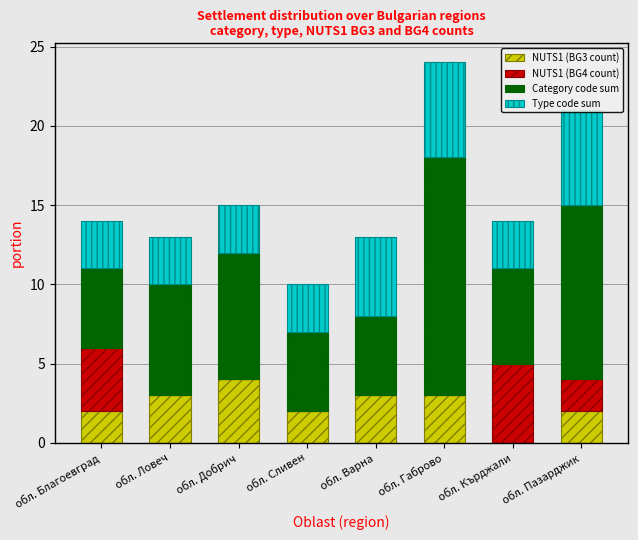

List the series in order of their peak value, highest first.

Category code sum, Type code sum, NUTS1 (BG4 count), NUTS1 (BG3 count)